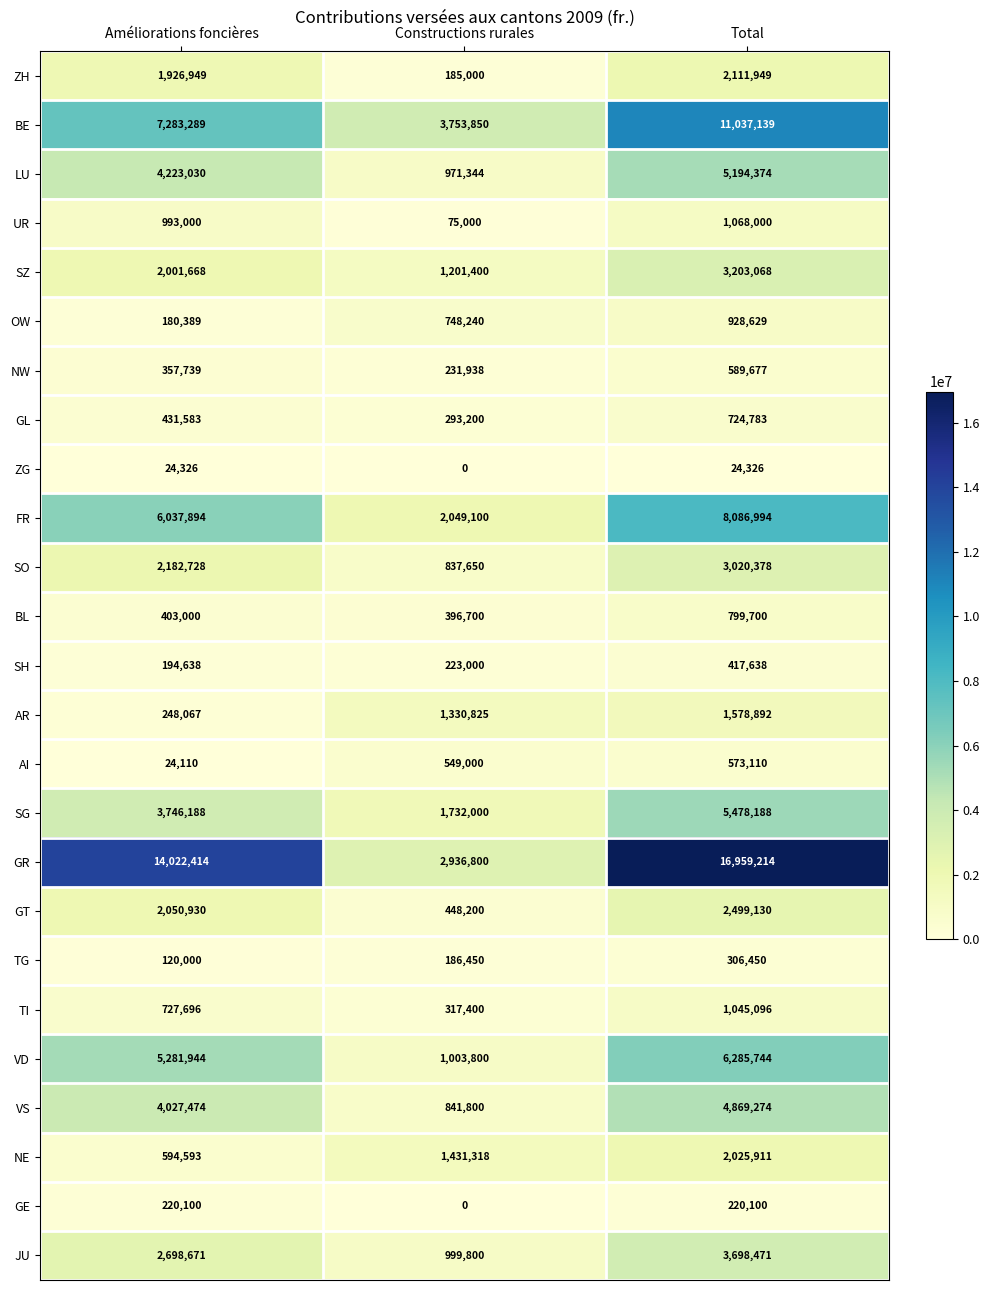

Between Améliorations foncières and Constructions rurales, which series saw the biggest shift?

GR